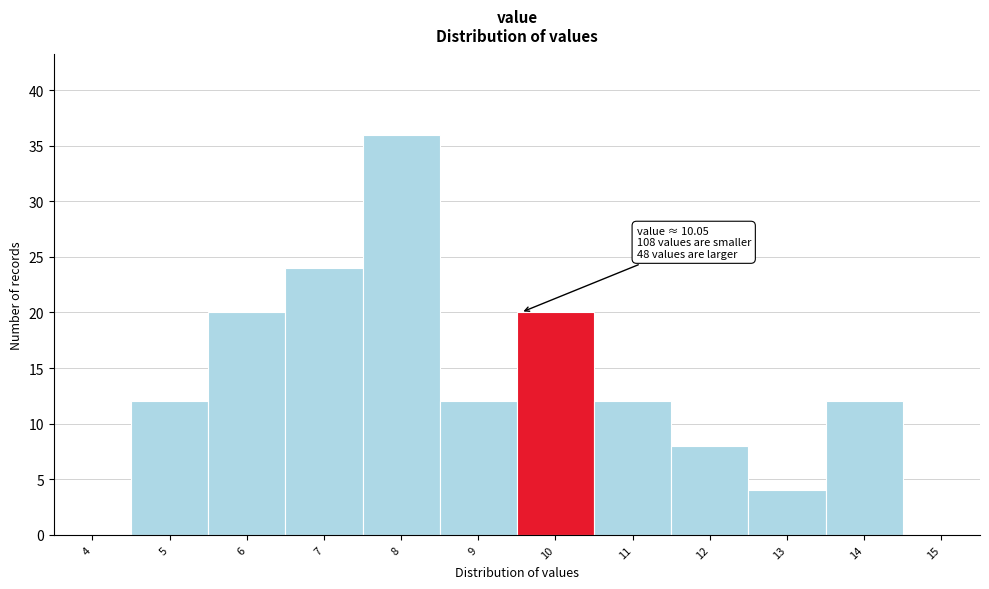

Reading left to right, extract all data points from this chart.

4=0	5=12	6=20	7=24	8=36	9=12	10=20	11=12	12=8	13=4	14=12	15=0